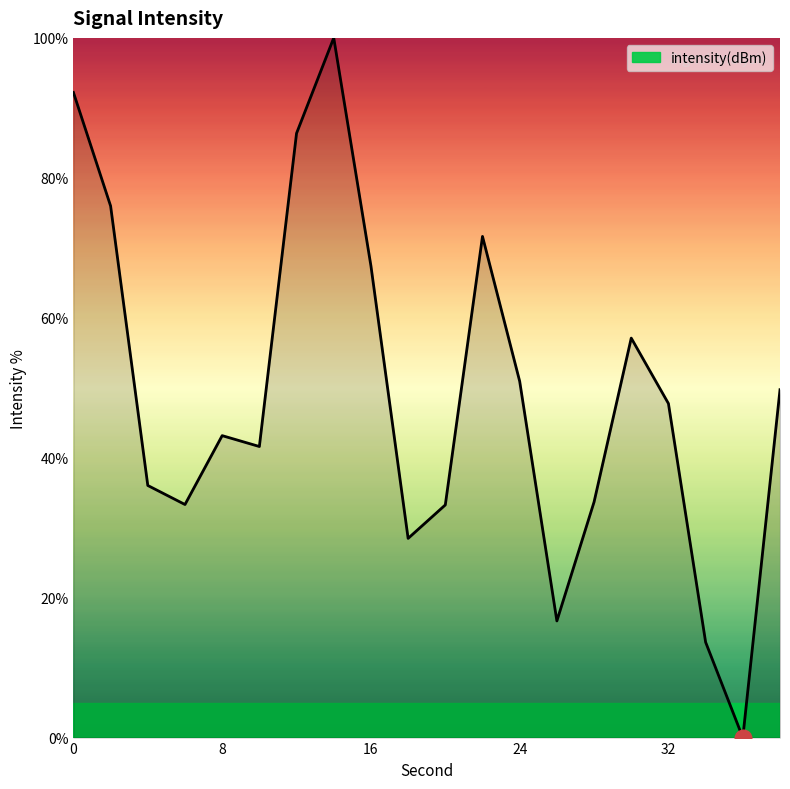

What is the difference between the maximum and minimum values?

100.0